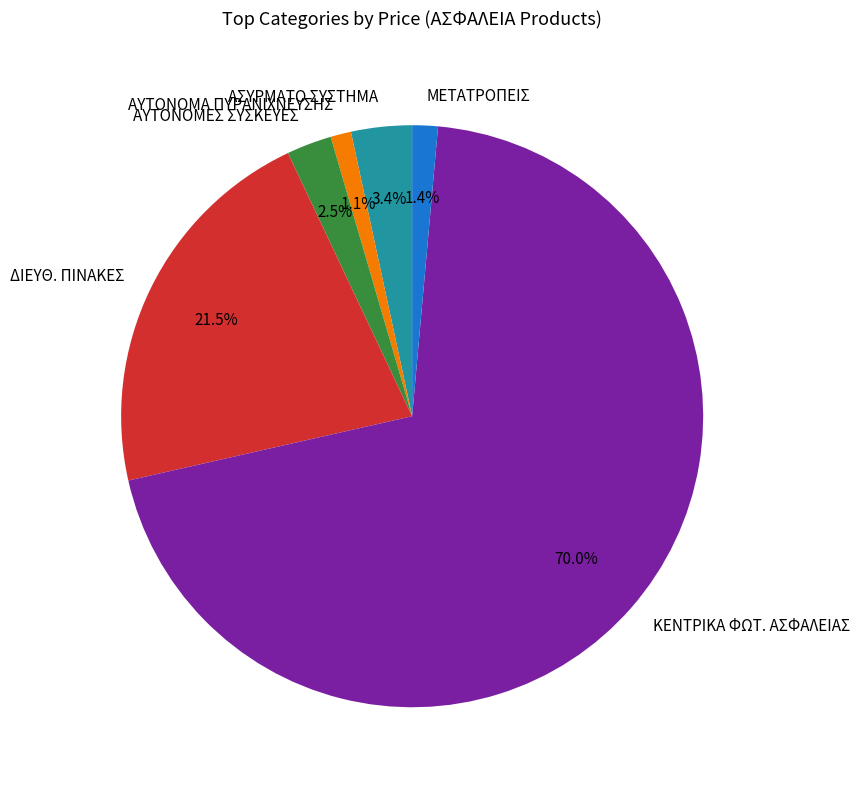

To the nearest percent, what is the average slice percentage?

17%